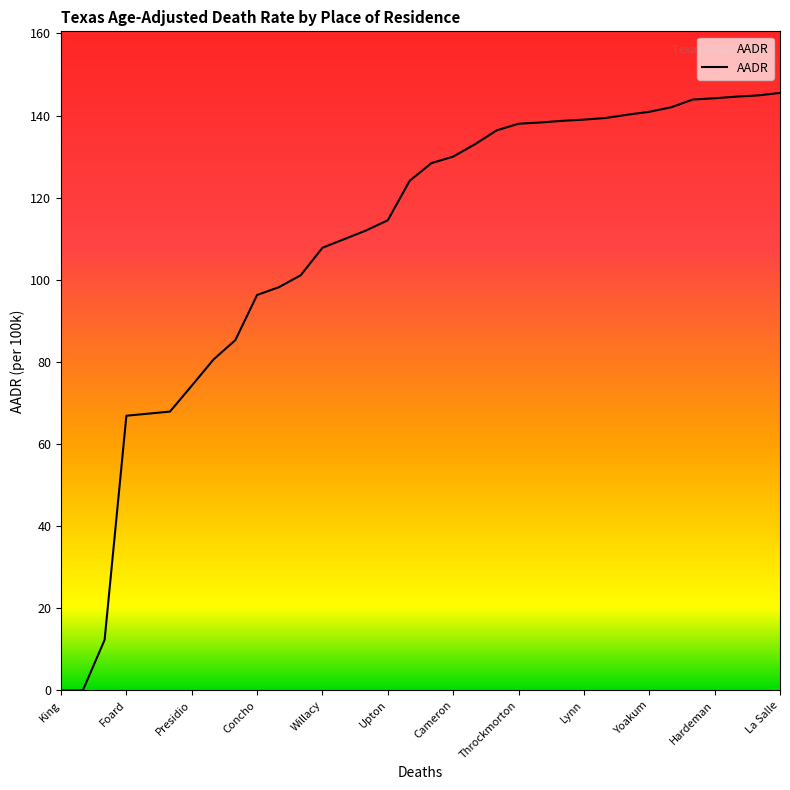

What is the difference between the maximum and minimum values?

145.5